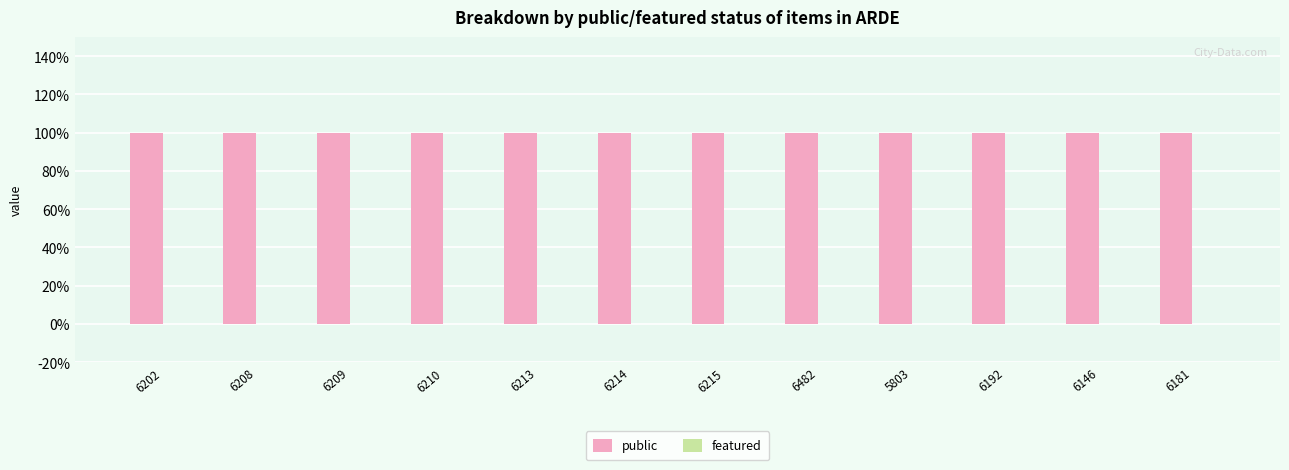

How many categories are shown in the chart?

12